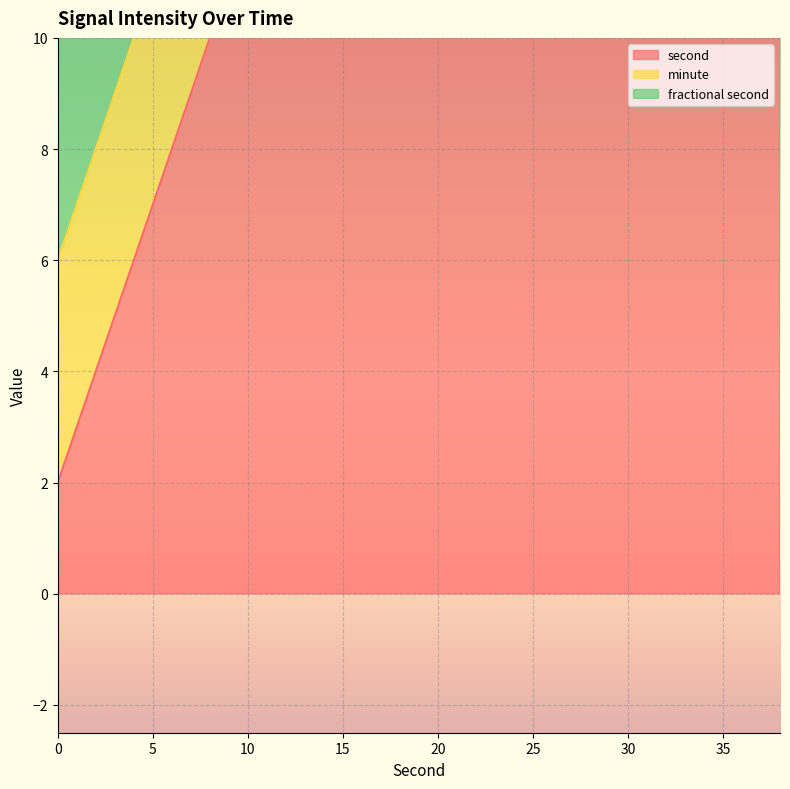

True or false: minute and second cross at least once.

False